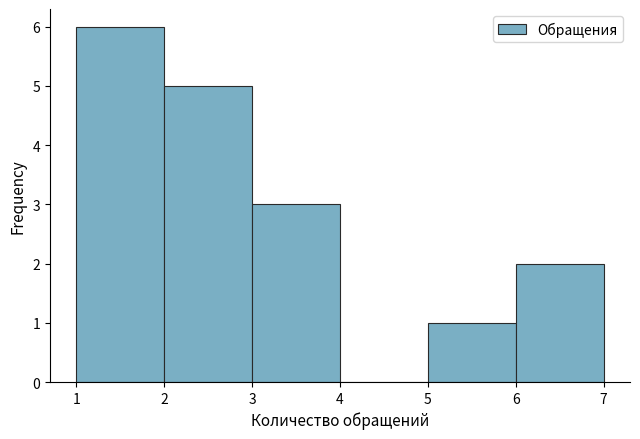

Reading left to right, transcribe this chart: for each bar, give the range it covers on the x-axis and its height. The values are not printed on the chart, so give them approximately, as read against the axis.

1 to 2: 6
2 to 3: 5
3 to 4: 3
4 to 5: 0
5 to 6: 1
6 to 7: 2